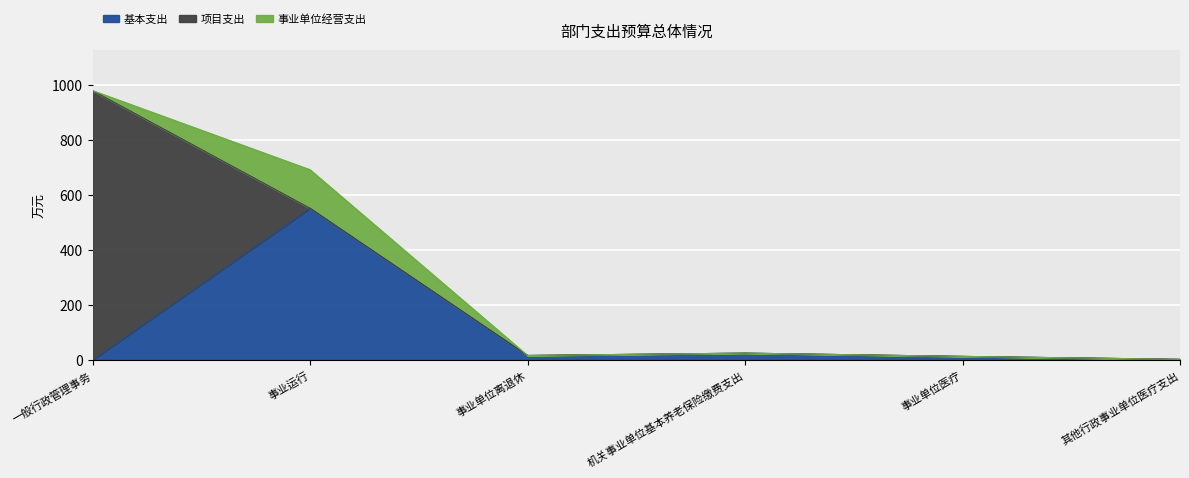

How many interior local valleys does the 基本支出 series have?

1